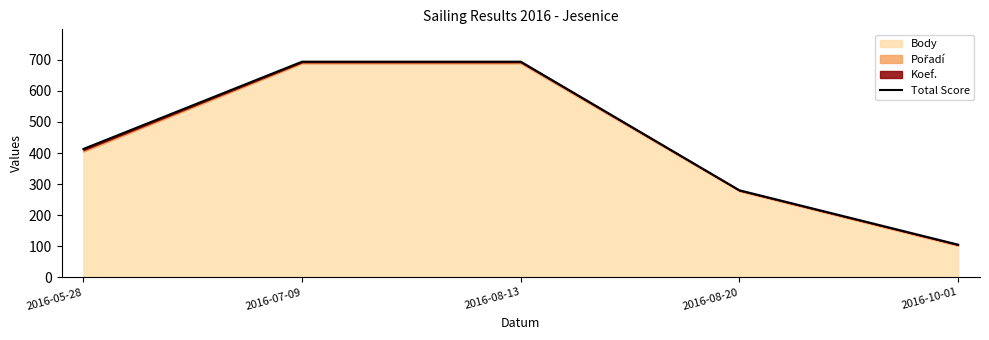

At which category does the chart reach its peak across all series?

2016-07-09